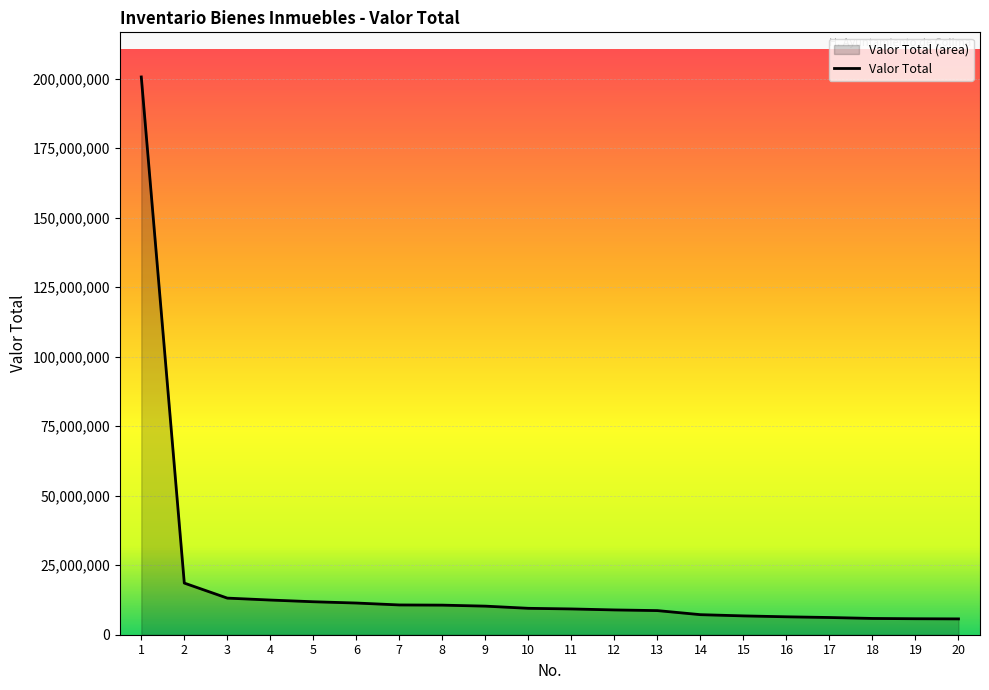

Reading left to right, transcribe all the data shown in this chart.

1=200595420	2=18572560	3=13166730	4=12470360	5=11859245	6=11397483	7=10706663	8=10639850	9=10279566	10=9497925	11=9270888	12=8915505	13=8675470	14=7212384	15=6772536	16=6445098	17=6191178	18=5853024	19=5746104	20=5691631